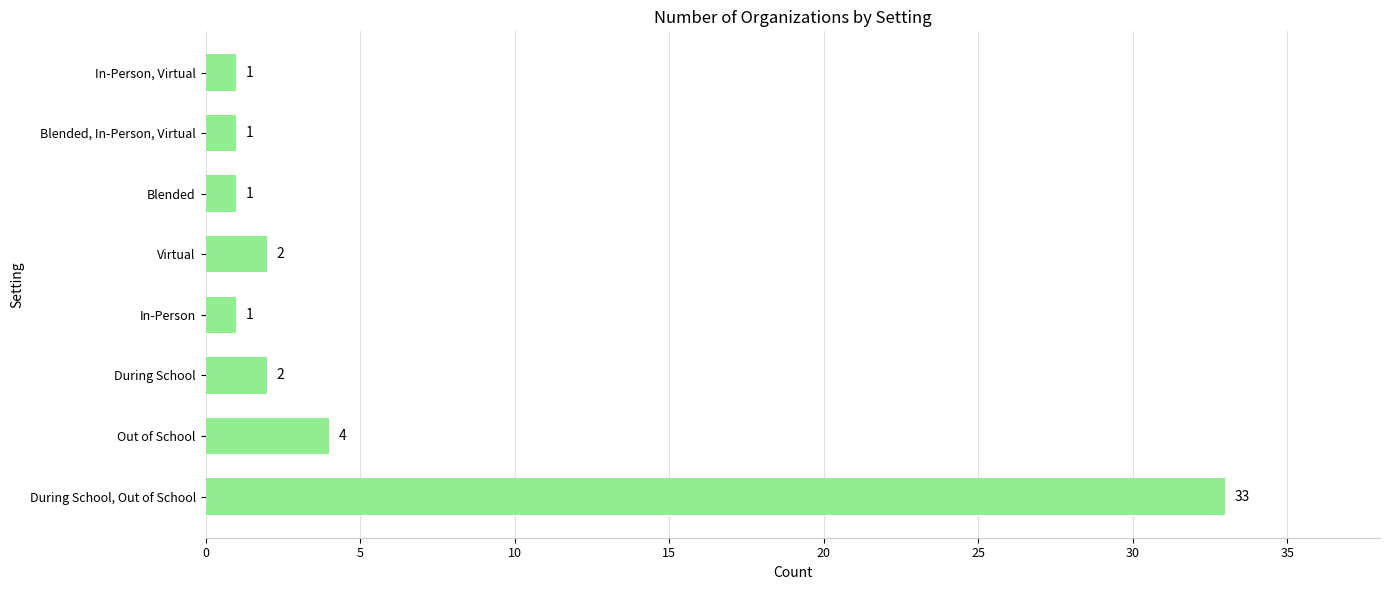

What is the difference between the second highest and second lowest values?

3